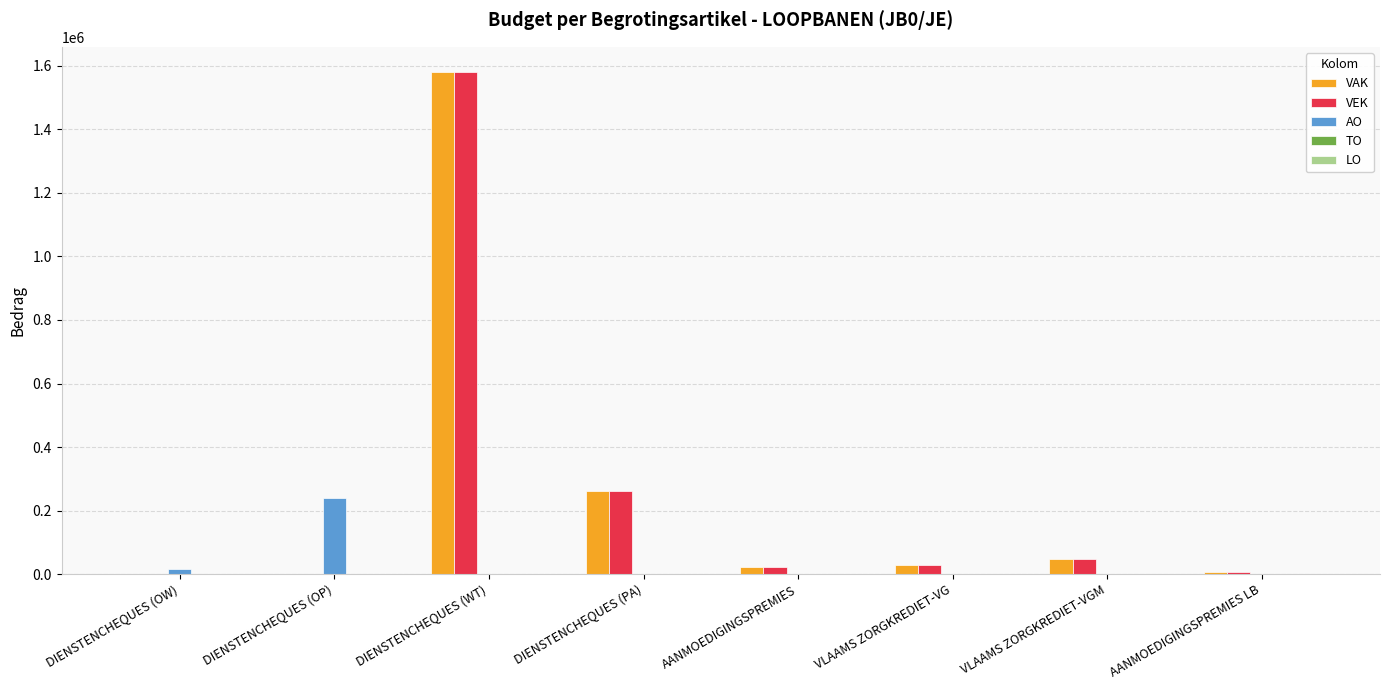

Between DIENSTENCHEQUES (OP) and AANMOEDIGINGSPREMIES LB, which series saw the biggest shift?

AO